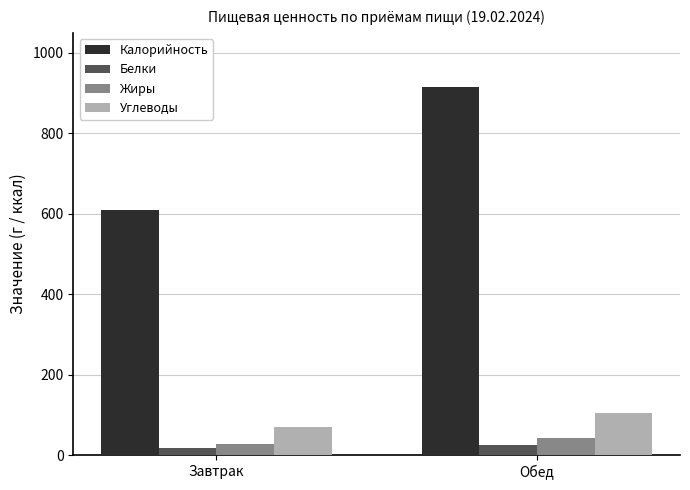

What is the total value across all series at Завтрак?

726.6